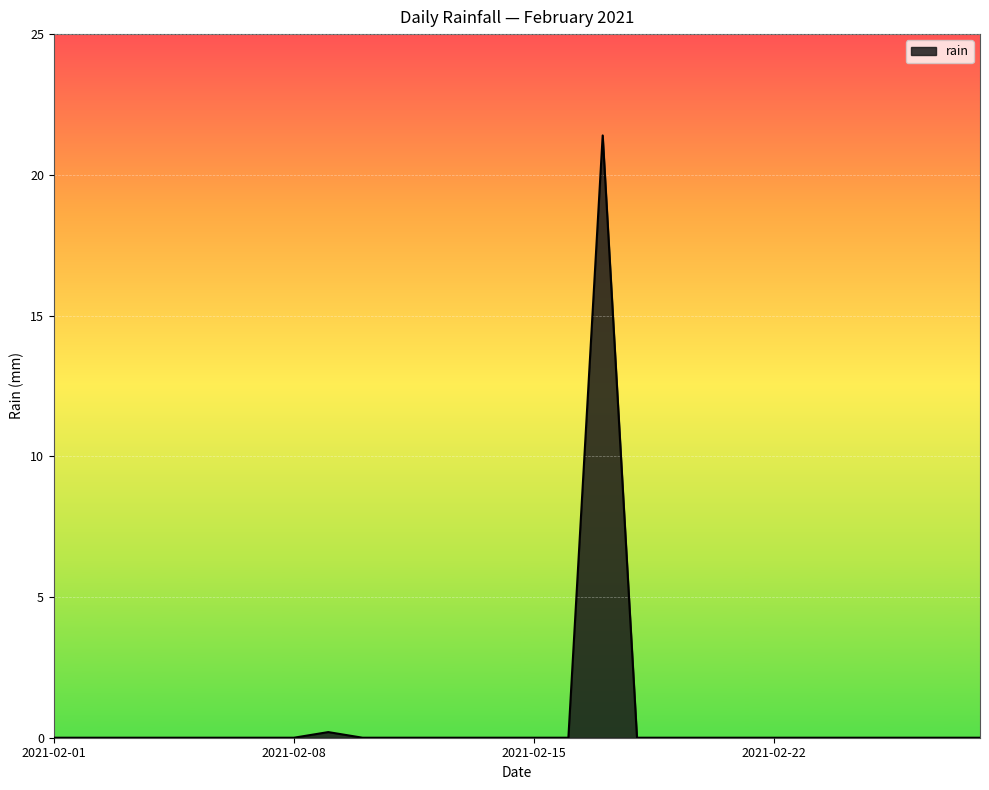

What is the greatest value displayed?

21.4